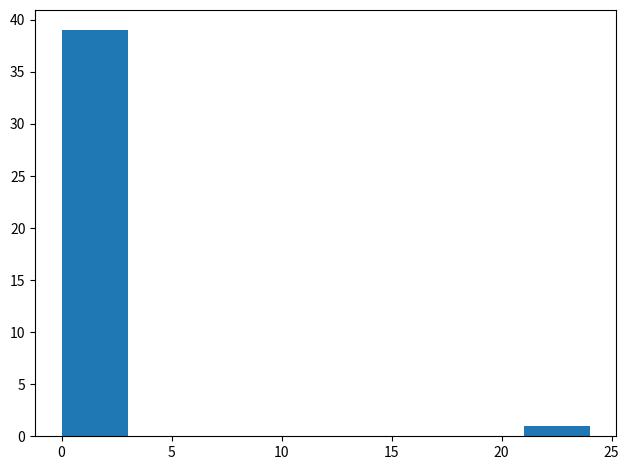

Reading left to right, transcribe this chart: for each bar, give the range it covers on the x-axis and its height. The values are not printed on the chart, so give them approximately, as read against the axis.

0 to 3: 39
3 to 6: 0
6 to 9: 0
9 to 12: 0
12 to 15: 0
15 to 18: 0
18 to 21: 0
21 to 24: 1